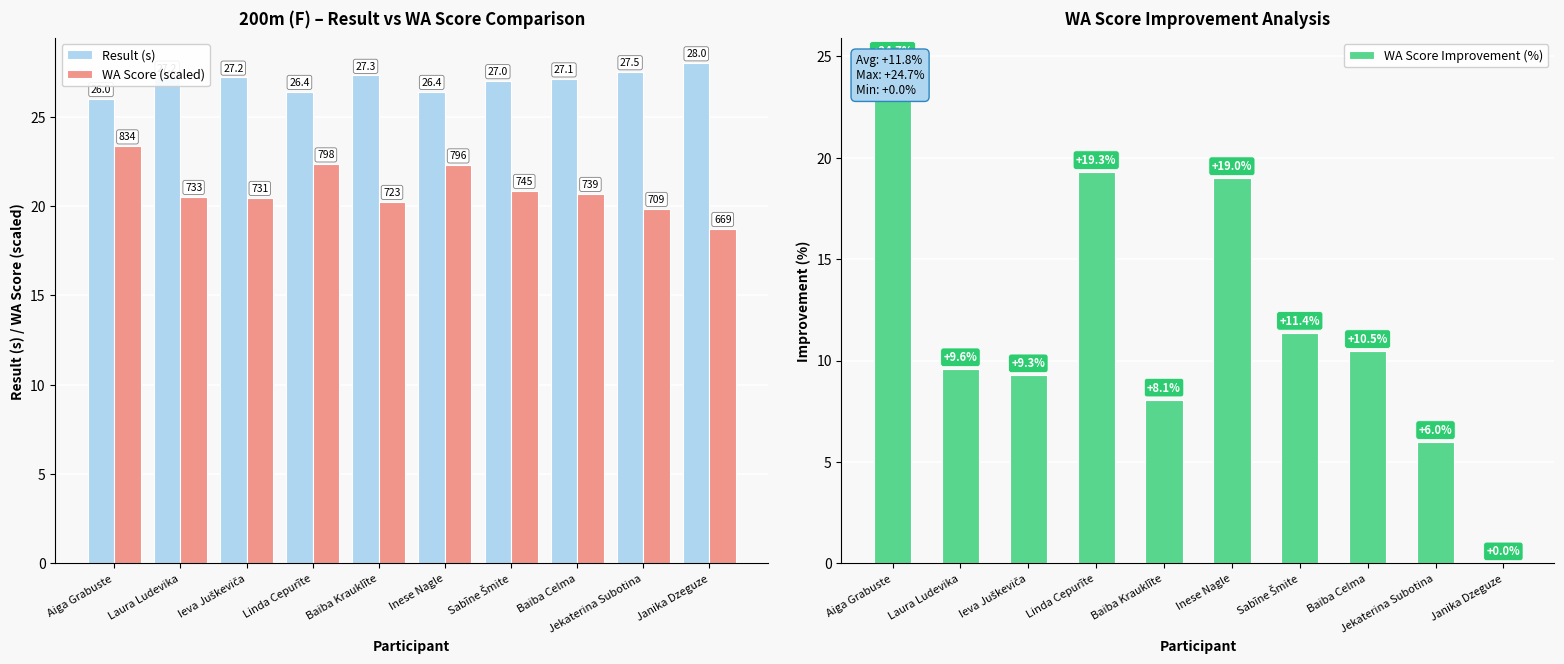

Rank the series by their average value, from highest to lowest.

Result (s), WA Score (scaled), WA Score Improvement (%)